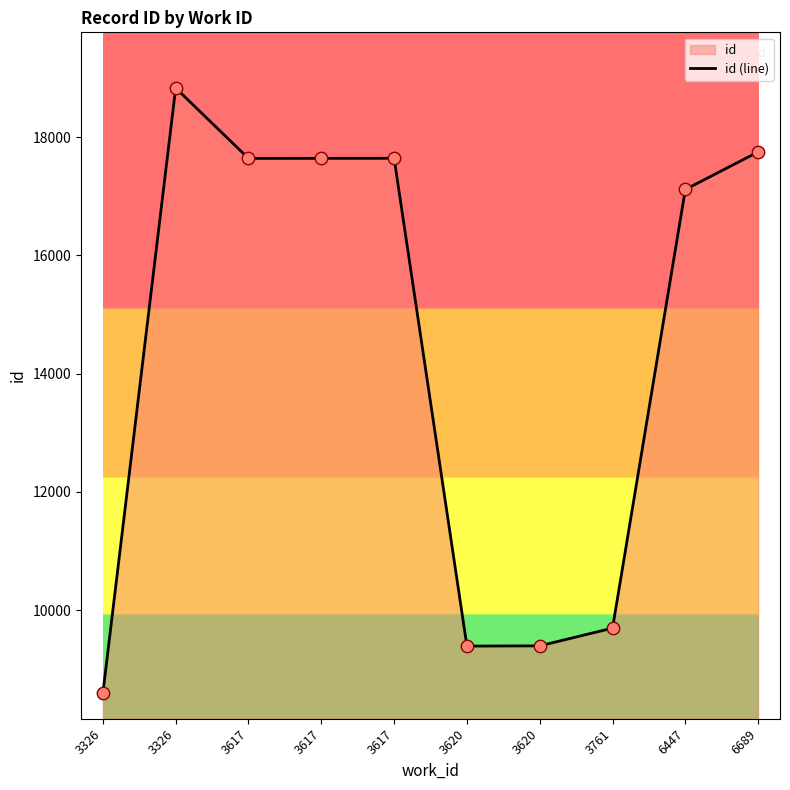

Which has a higher value, 6447 or 3617?

3617